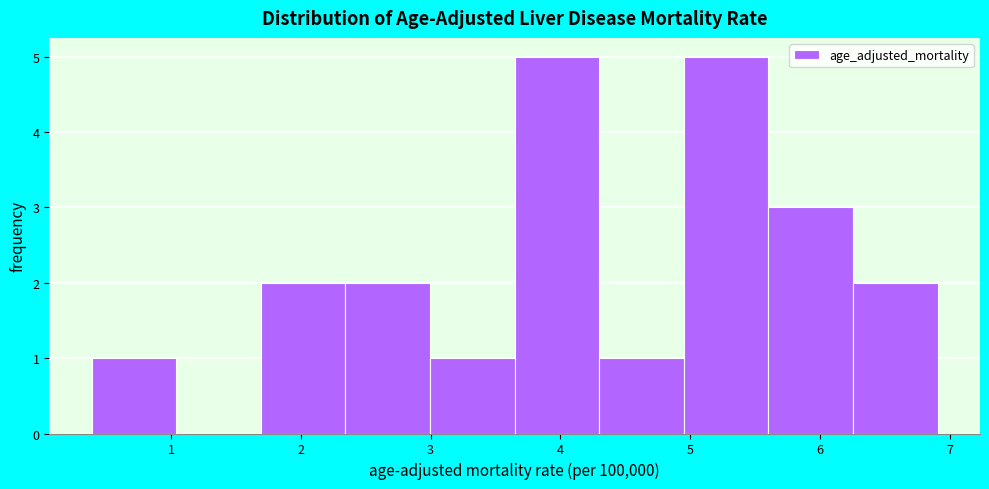

Reading left to right, transcribe this chart: for each bar, give the range it covers on the x-axis and its height. Neither the bar edges nor the heights are printed on the chart, so give them approximately, as read against the axes.

0.4 to 1.0: 1
1.0 to 1.7: 0
1.7 to 2.3: 2
2.3 to 3.0: 2
3.0 to 3.6: 1
3.6 to 4.3: 5
4.3 to 5.0: 1
5.0 to 5.6: 5
5.6 to 6.3: 3
6.3 to 6.9: 2